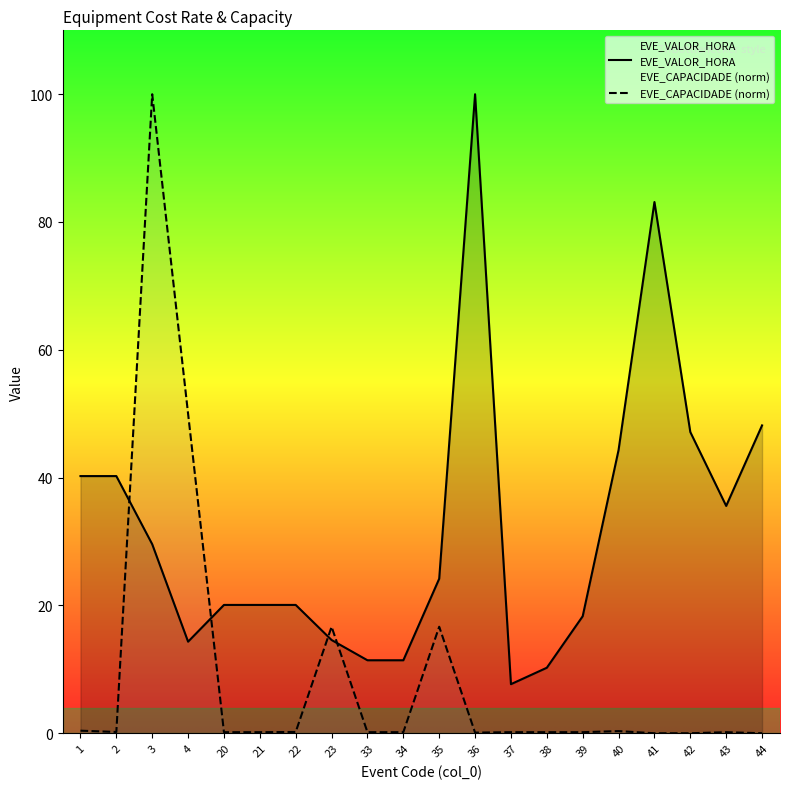

What is the value of the EVE_VALOR_HORA point at the 11th from the left?

24.2